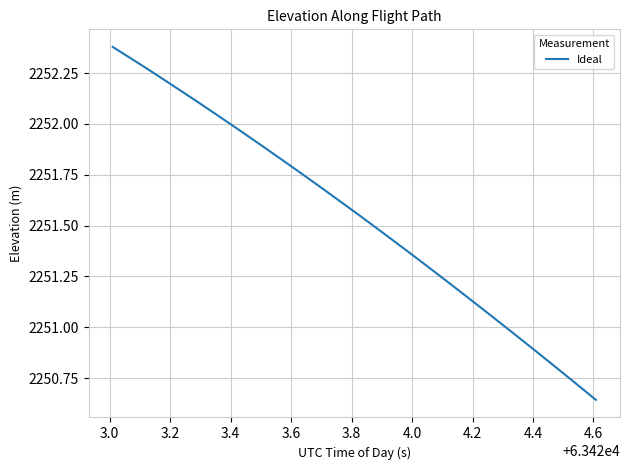

True or false: there are more than 2 points higher than both neighbors.

False